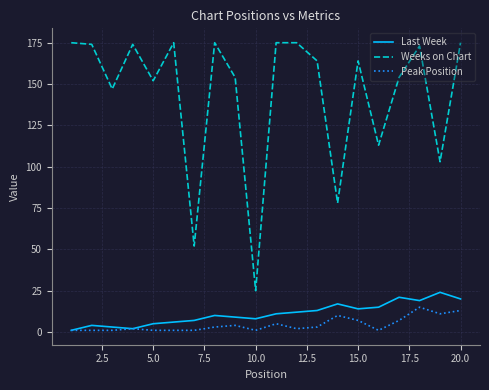

List the series in order of their peak value, highest first.

Weeks on Chart, Last Week, Peak Position